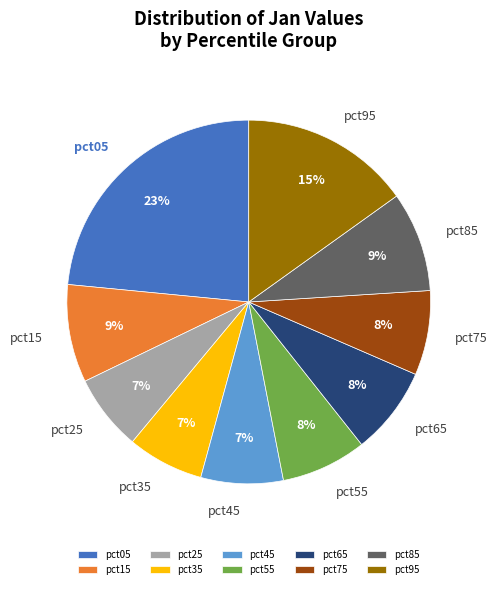

How many segments does this pie chart have?

10